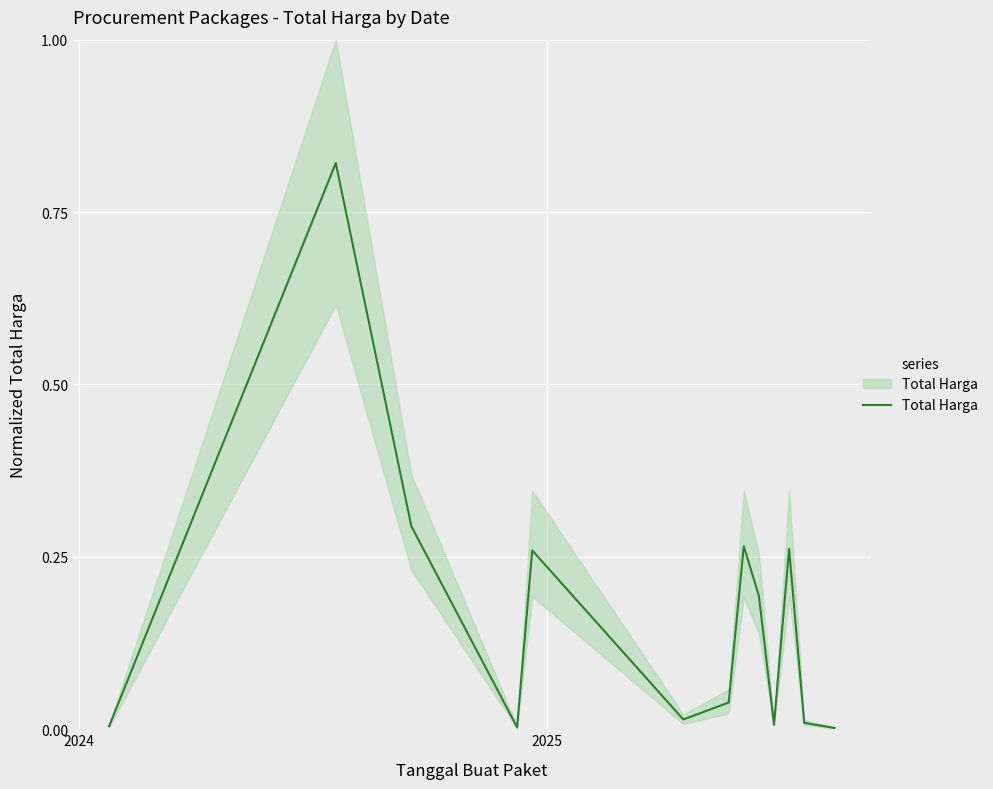

How many interior local peaks (higher than both neighbors) does the data have?

4